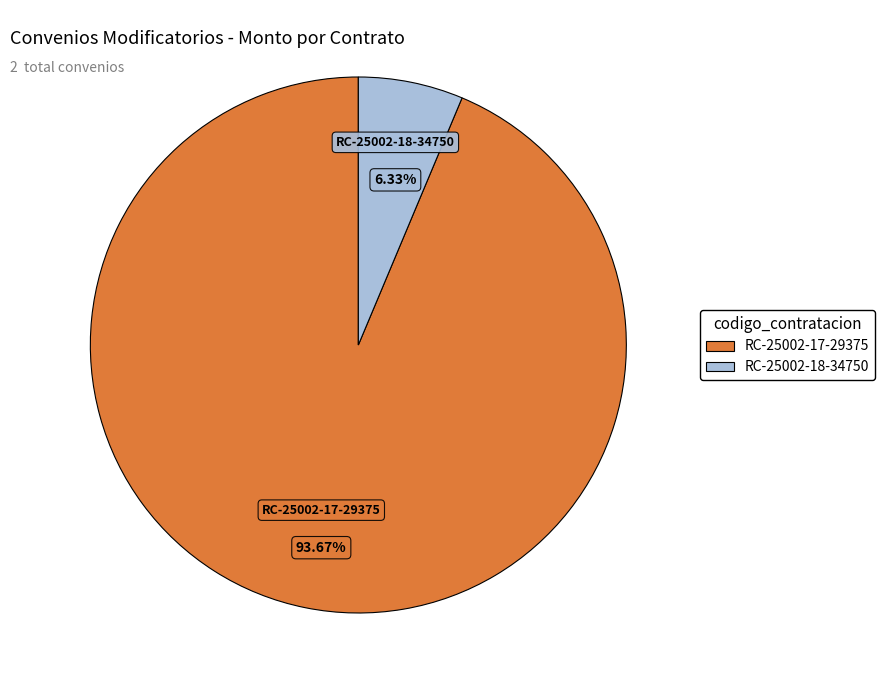

How many segments does this pie chart have?

2